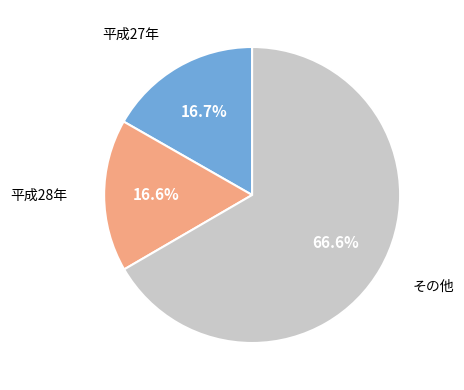

Is there any slice that represents more than half of the pie?

Yes